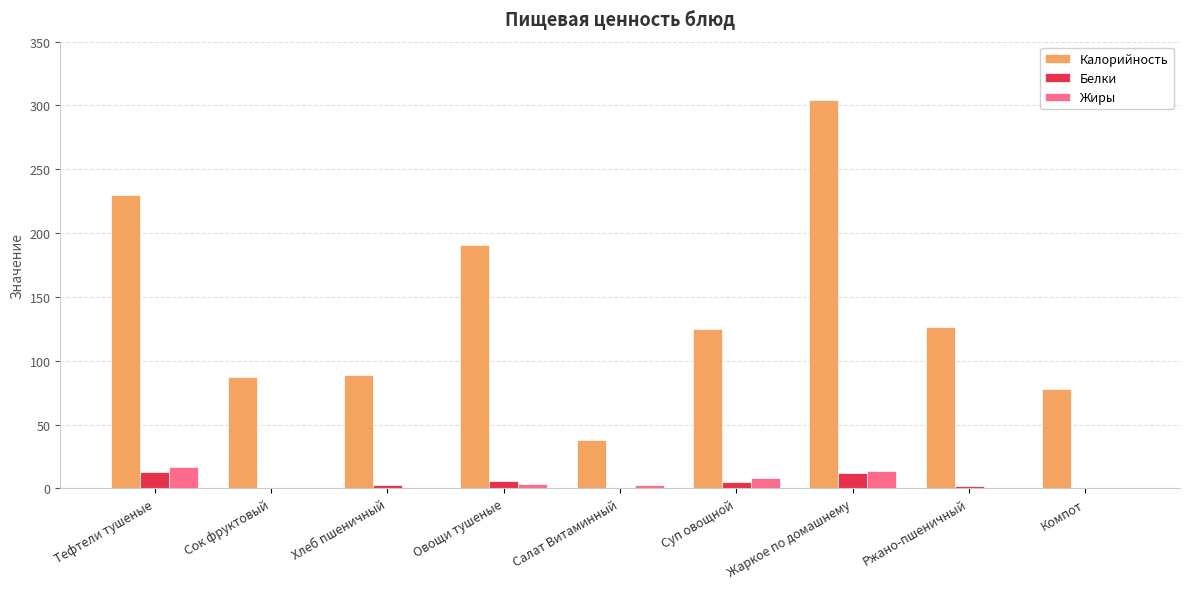

How many groups of bars are there?

9